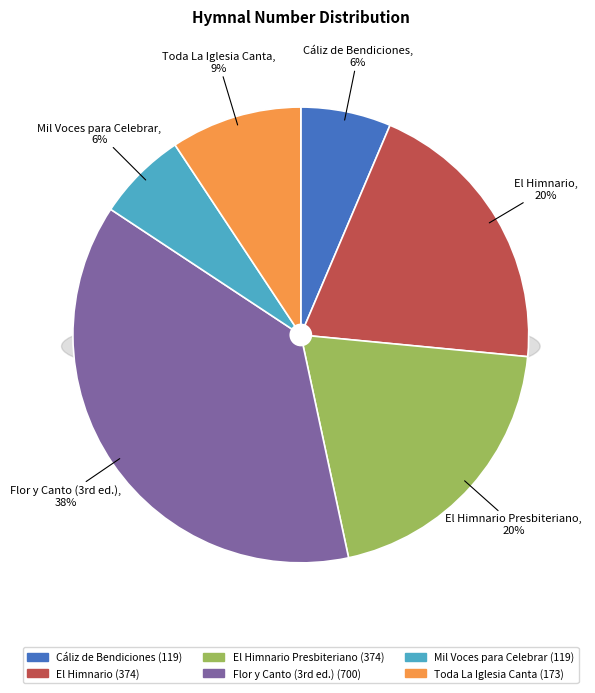

To the nearest percent, what is the combined percentage of Toda La Iglesia Canta and El Himnario?

29%